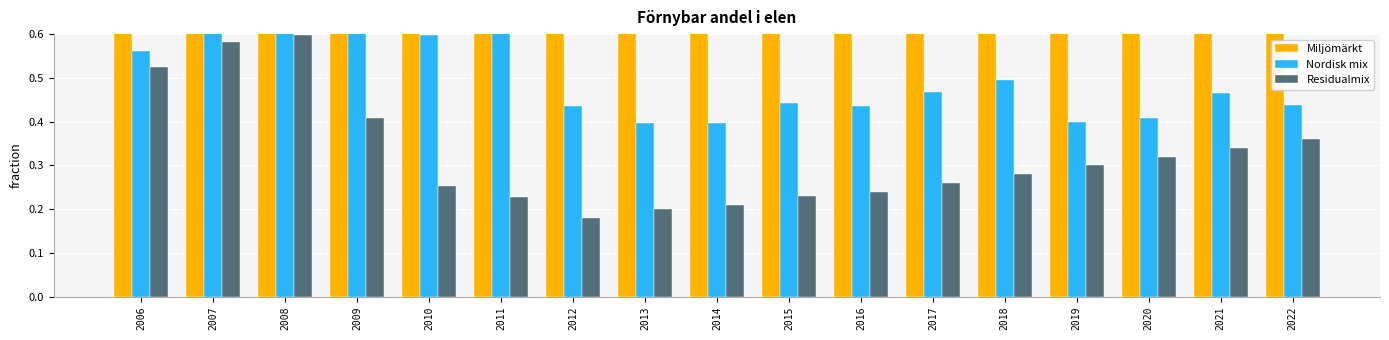

What is the difference between the second highest and second lowest values in the Nordisk mix series?

0.2